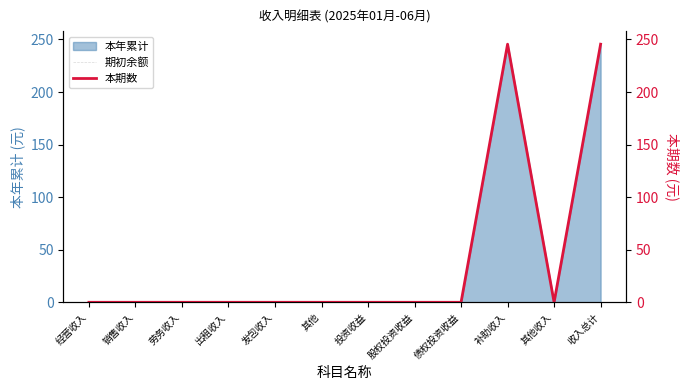

Which category has the highest value in the 本期数 series?

补助收入